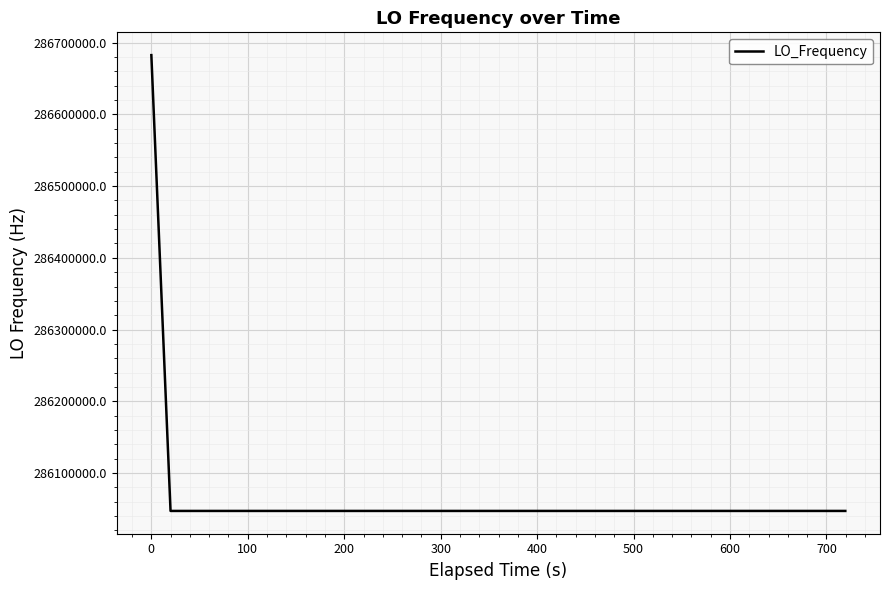

What is the difference between the second highest and minimum values?

4.4